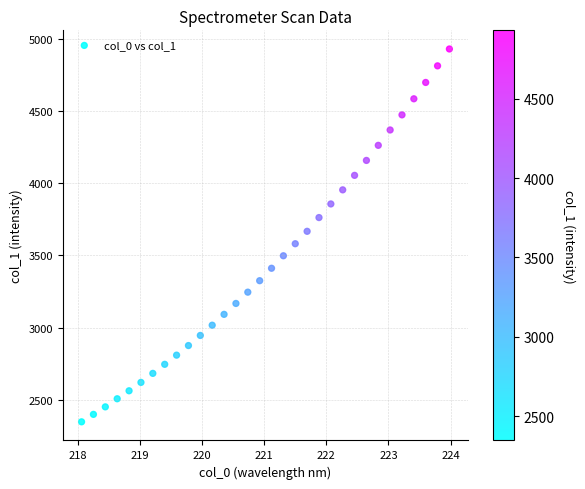

What is the range of X values (max minus min)?

5.9